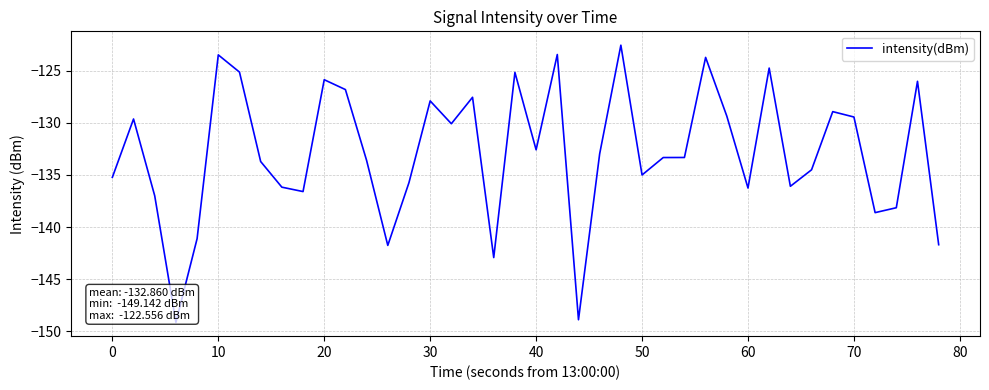

How many lines are shown in the chart?

1